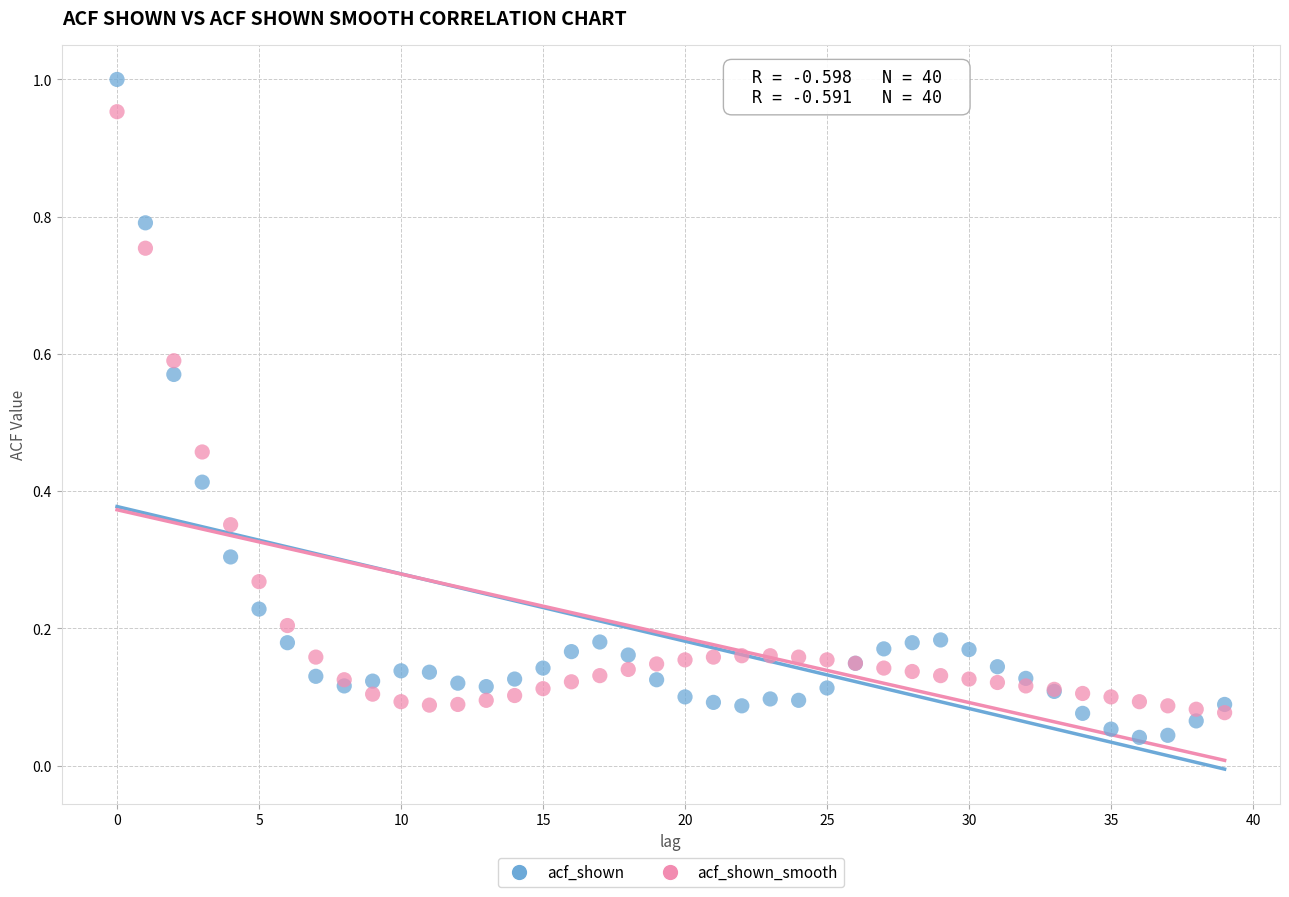

Which series reaches the maximum Y coordinate?

acf_shown